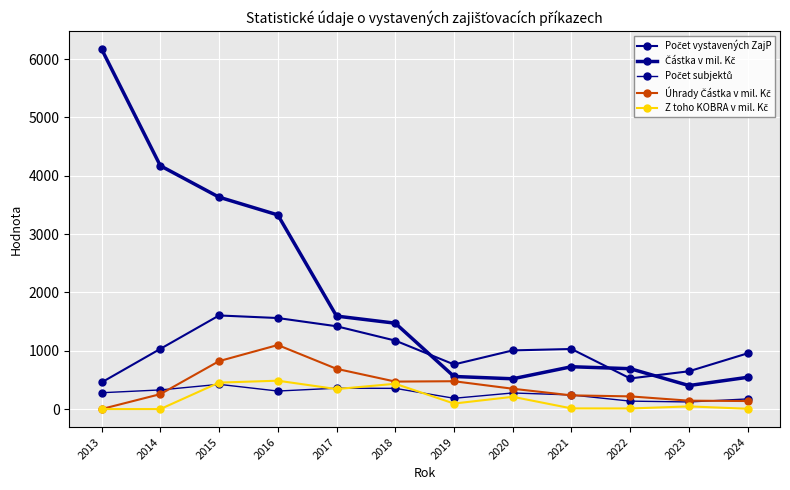

At which category is the sum across all series the highest?

2015